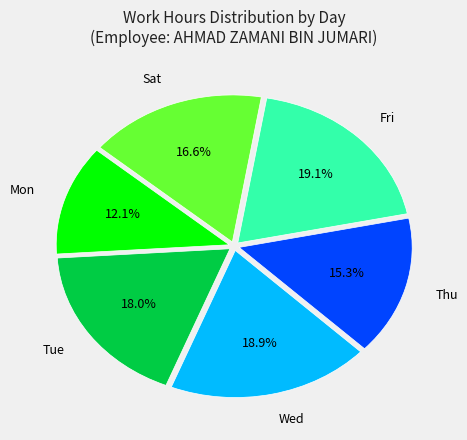

What is the smallest slice in the pie chart?

Mon